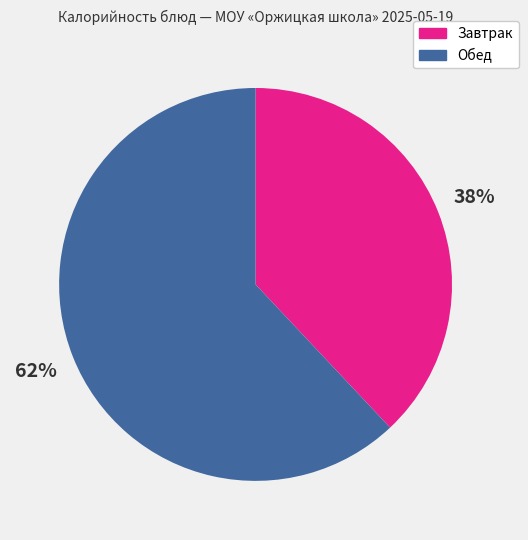

How many segments does this pie chart have?

2